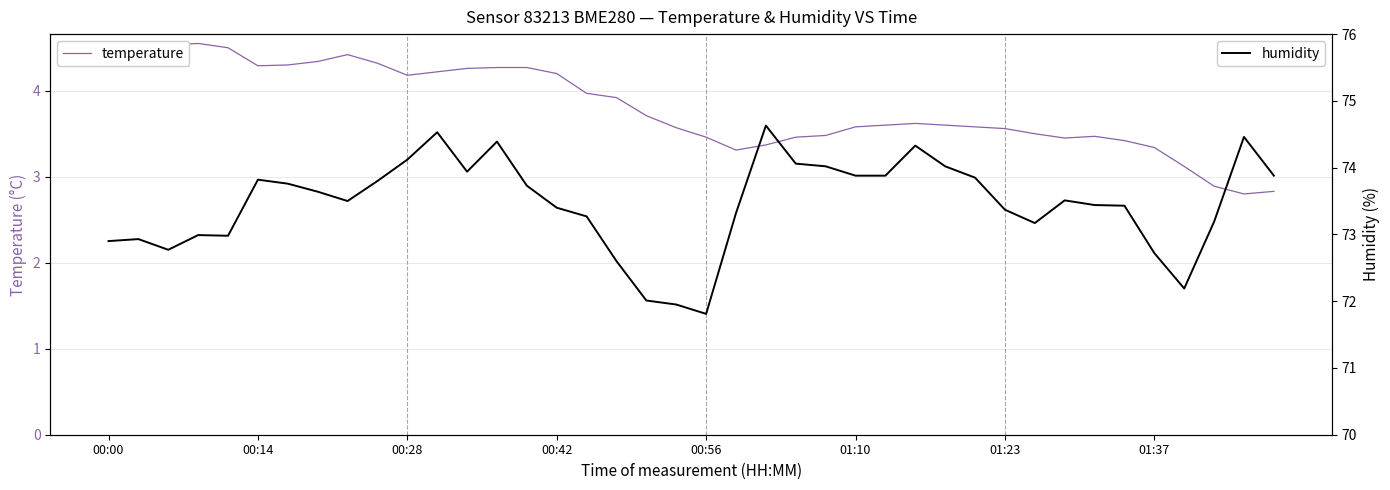

How many interior local valleys does the temperature series have?

6